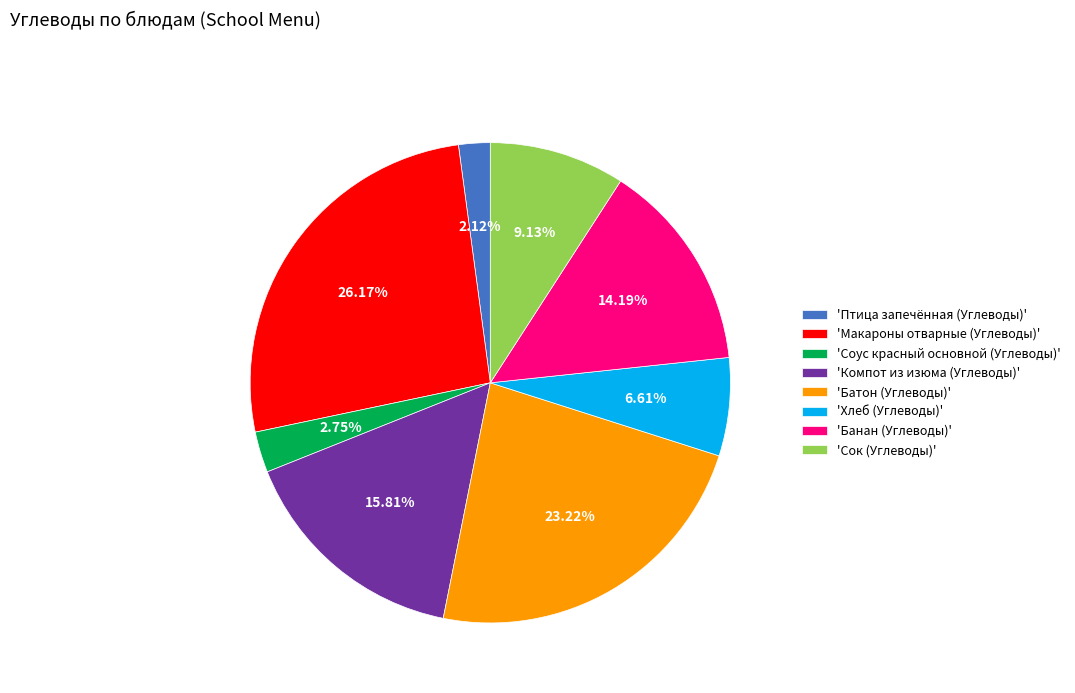

To the nearest percent, what is the difference between the largest and smallest slice percentages?

24%